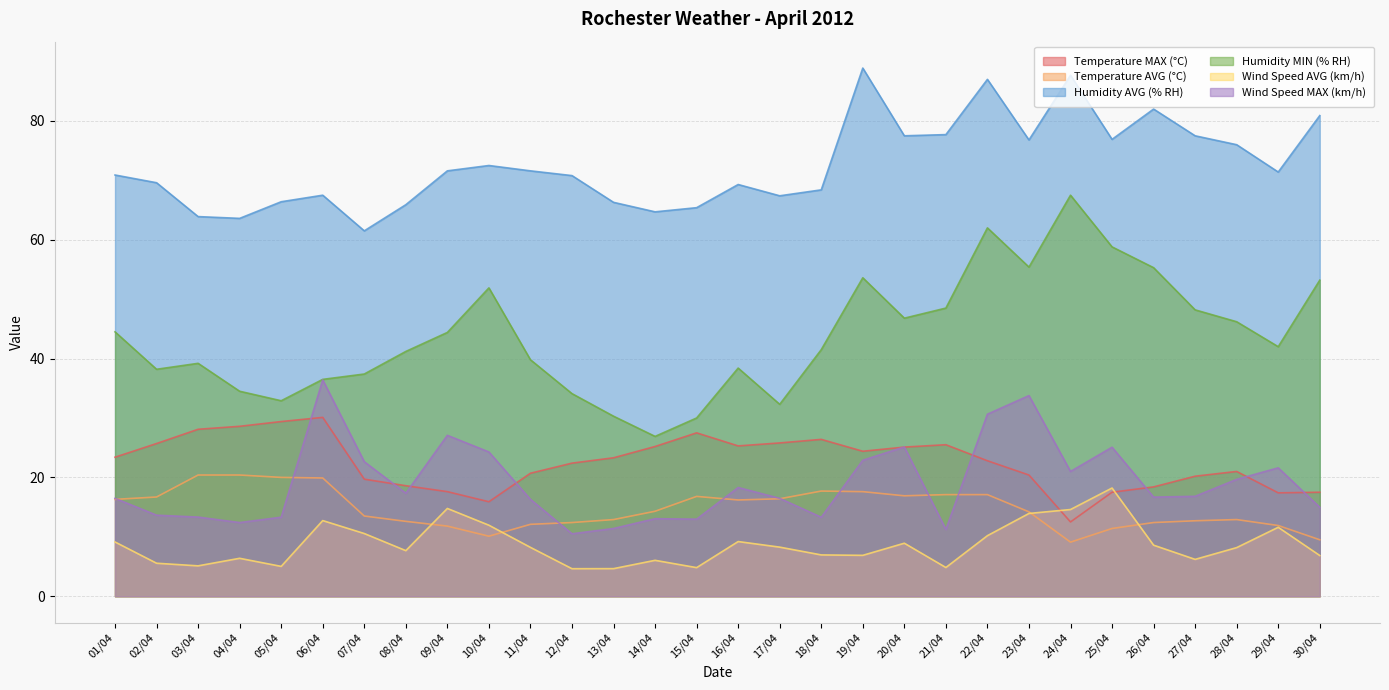

True or false: Humidity AVG (% RH) and Wind Speed AVG (km/h) cross at least once.

False